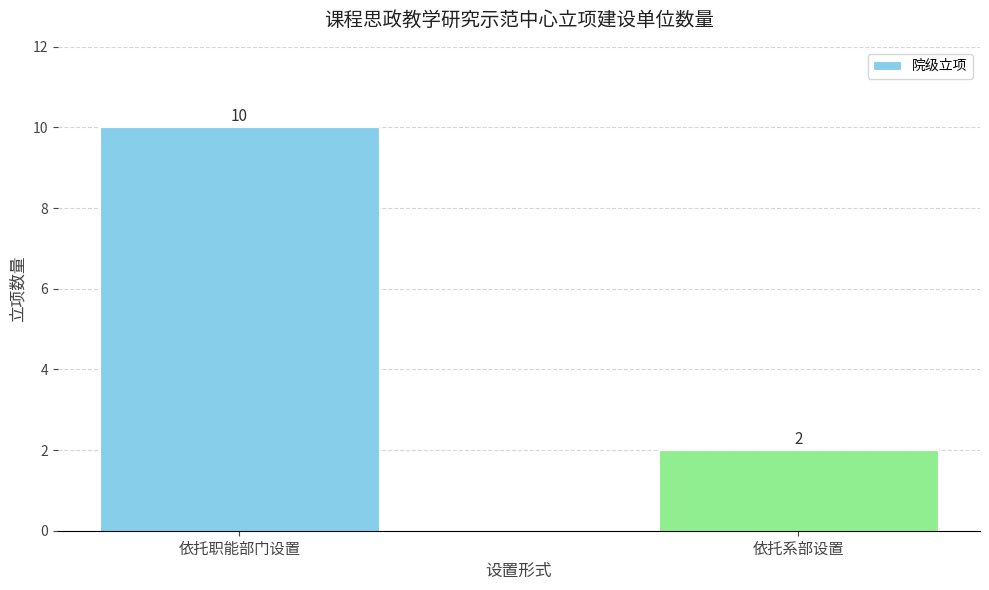

What is the smallest value displayed?

2